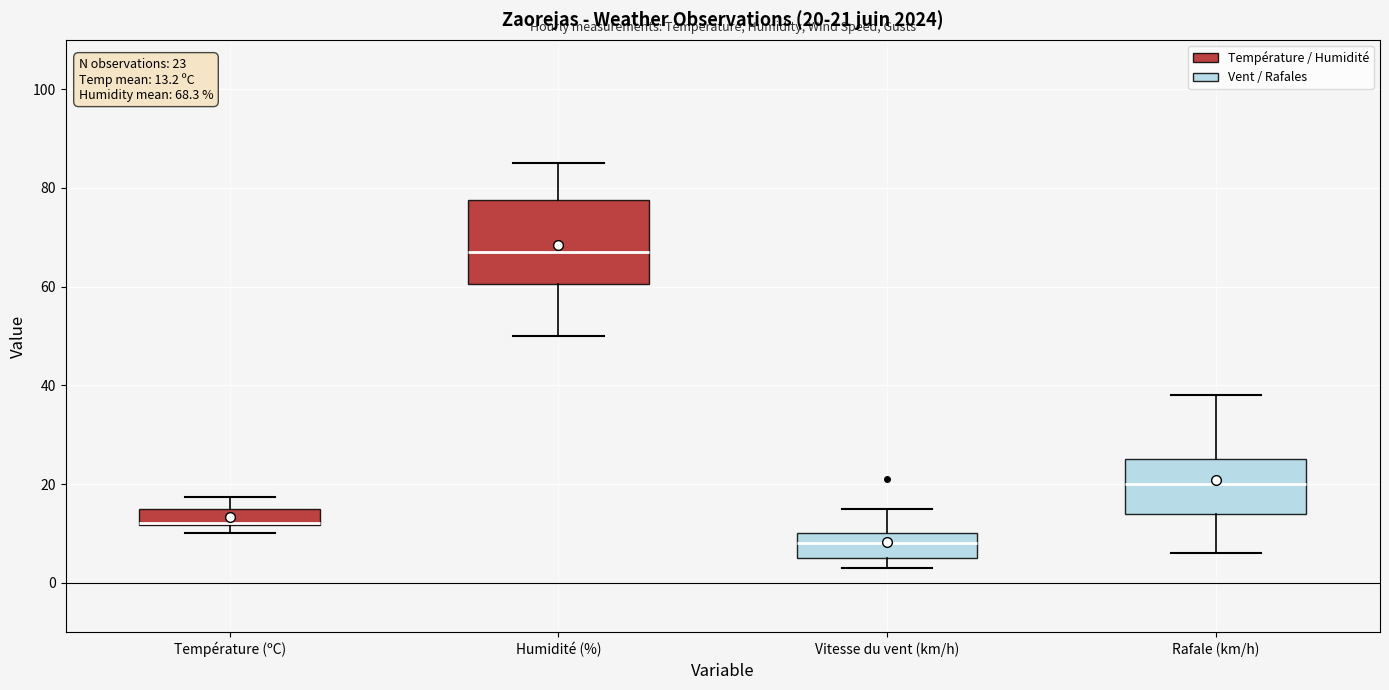

Which box is the tallest, from its lower edge to its upper edge?

Humidité (%)